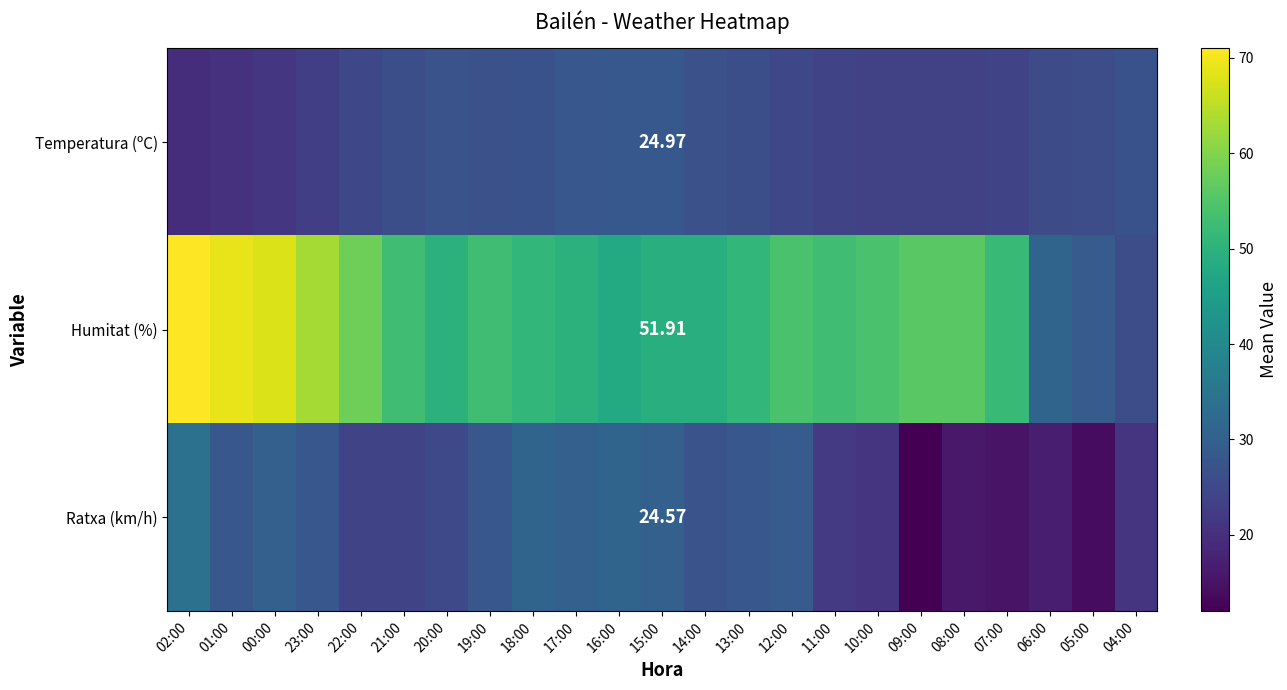

Which has a higher value, 04:00 or 05:00?

04:00